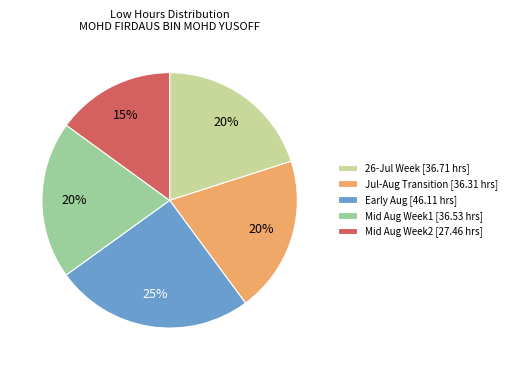

How many slices are in this pie chart?

5